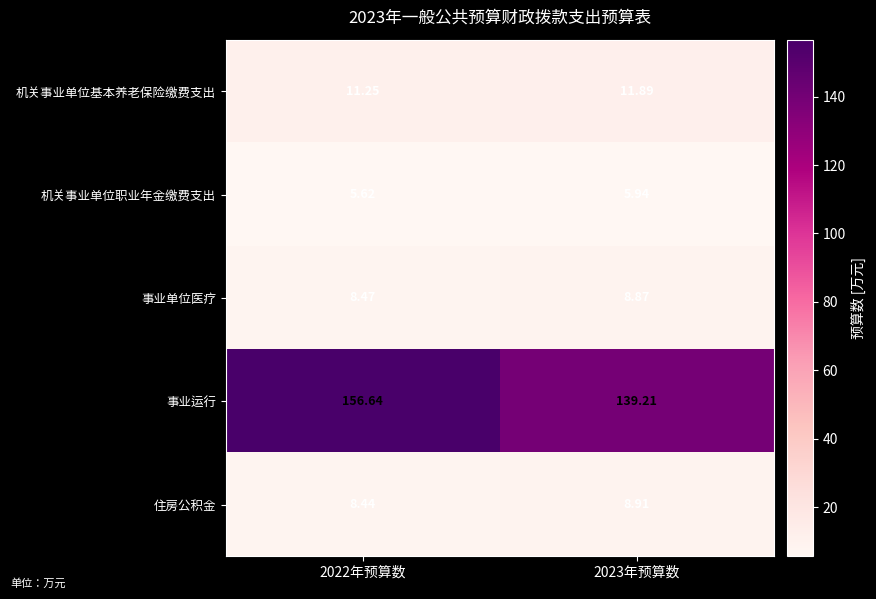

Which series has the largest total across all categories?

事业运行